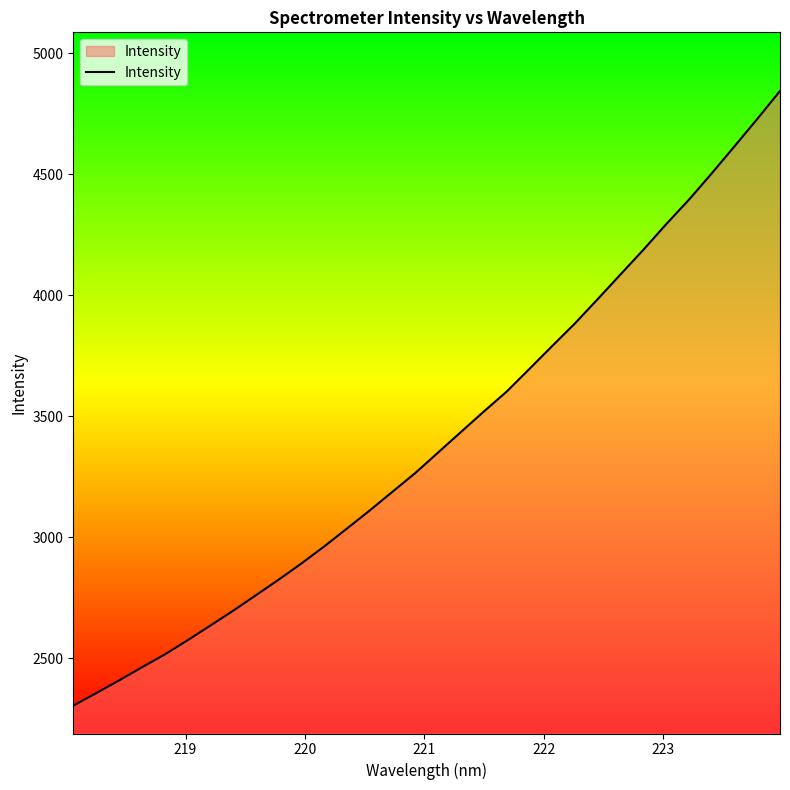

What is the greatest value displayed?

4843.8